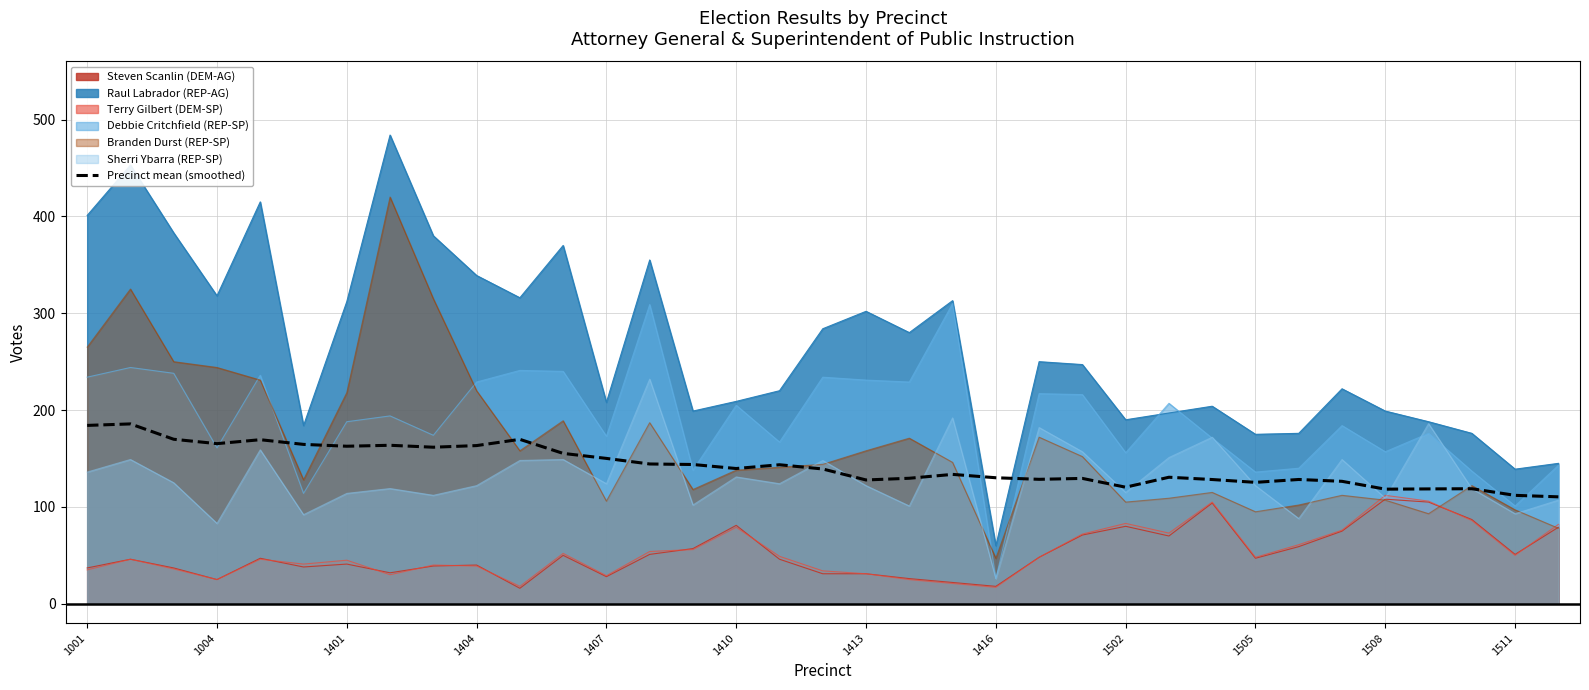

What is the maximum value shown in the chart?

484.0